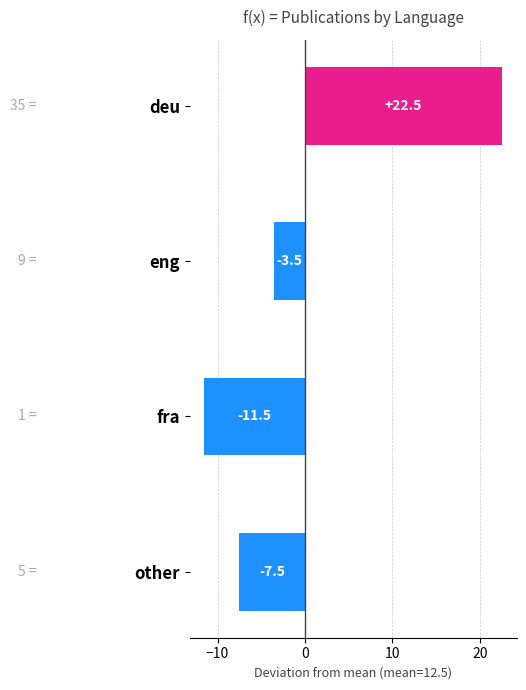

List the labels in order of value, largest first.

deu, eng, other, fra